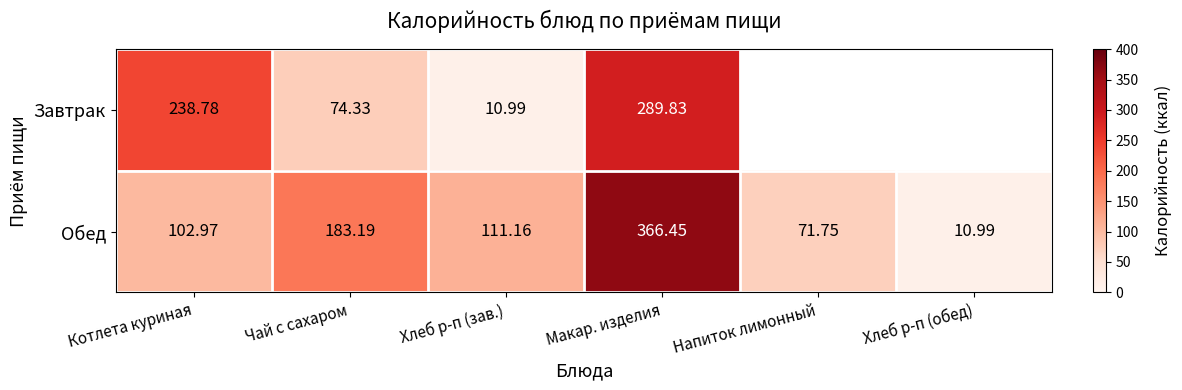

What is the greatest value displayed?

366.4